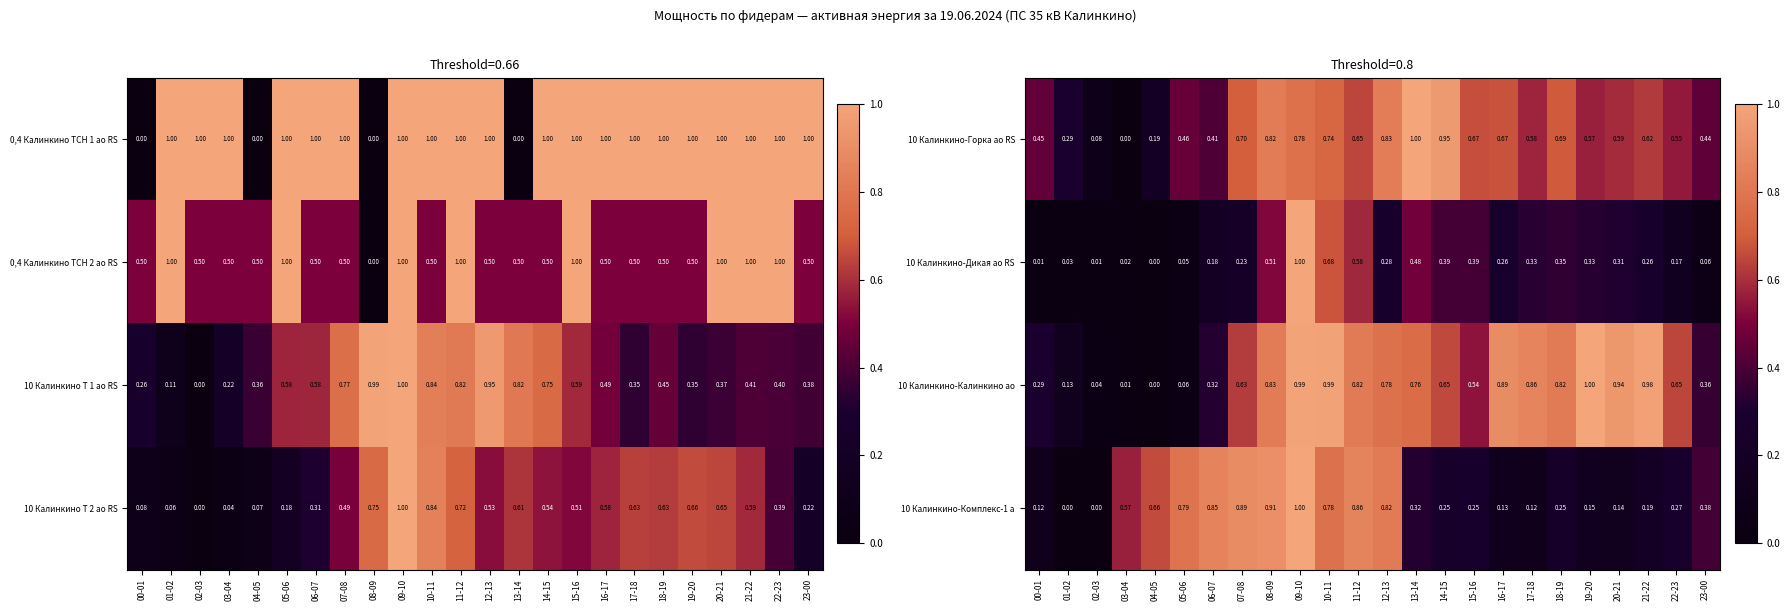

At which category does the chart reach its minimum across all series?

03-04